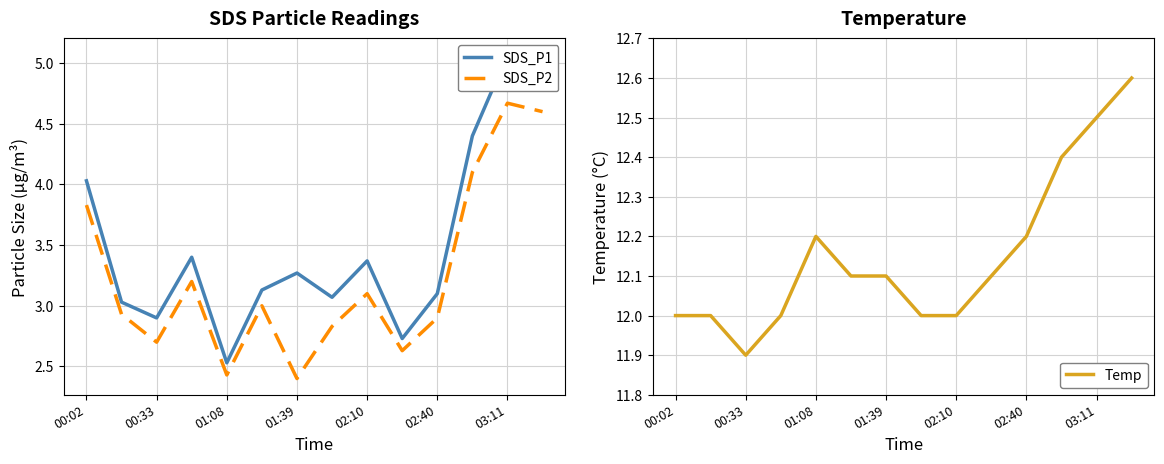

Reading left to right, what are all the values shown in this chart?

SDS_P1: 4.0	3.0	2.9	3.4	2.5	3.1	3.3	3.1	3.4	2.7	3.1	4.4	5.1	4.9
SDS_P2: 3.8	2.9	2.7	3.2	2.4	3.0	2.4	2.8	3.1	2.6	2.9	4.1	4.7	4.6
Temp: 12.0	12.0	11.9	12.0	12.2	12.1	12.1	12.0	12.0	12.1	12.2	12.4	12.5	12.6